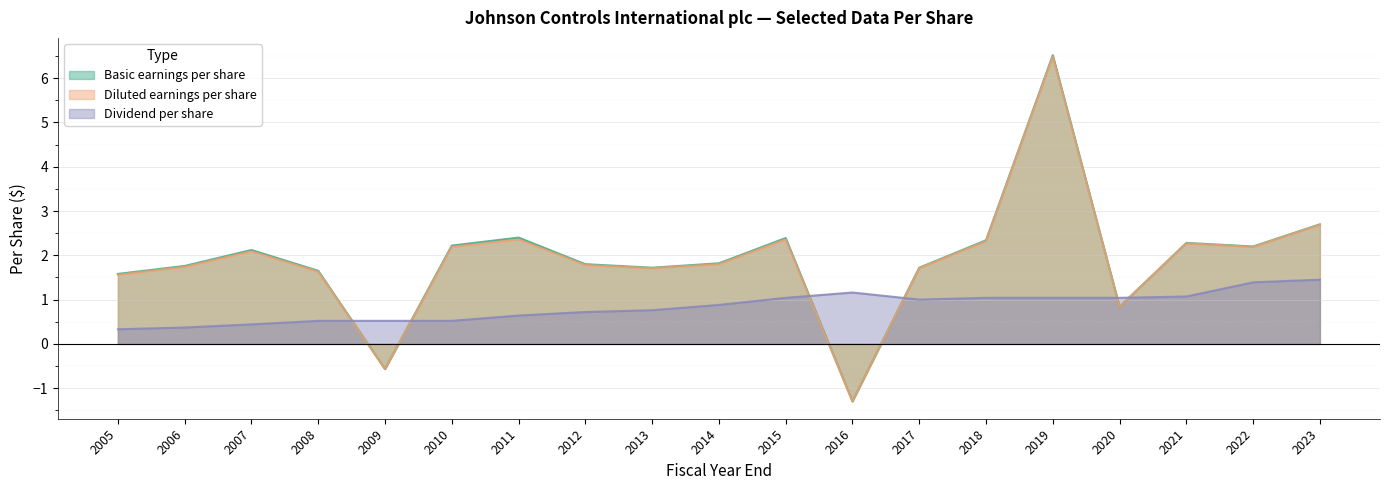

Rank the series at 2015 from highest to lowest value.

Basic earnings per share, Diluted earnings per share, Dividend per share